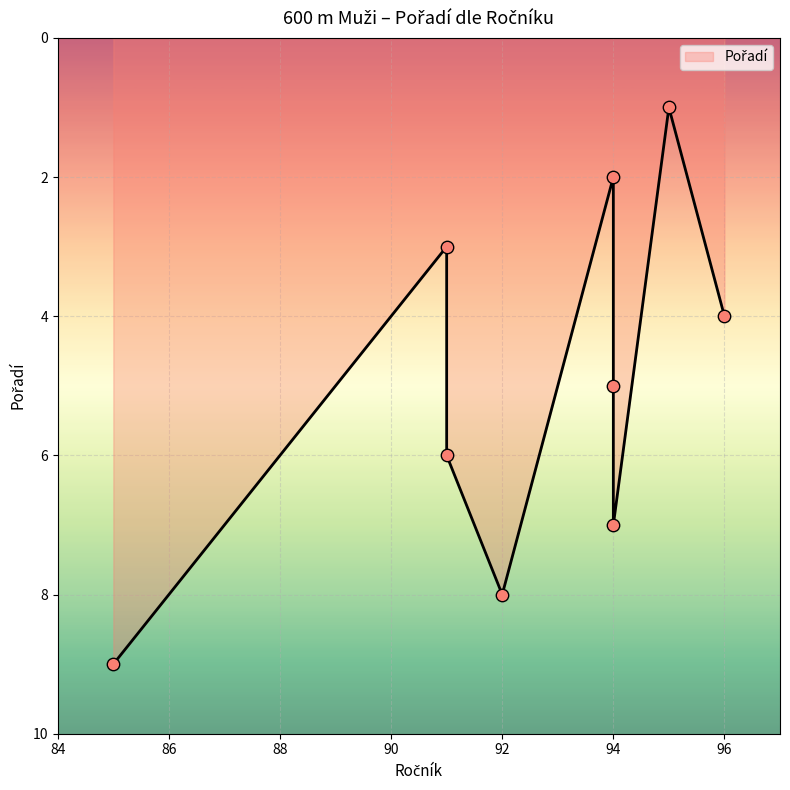

Between 85 and 94, which is larger?

85